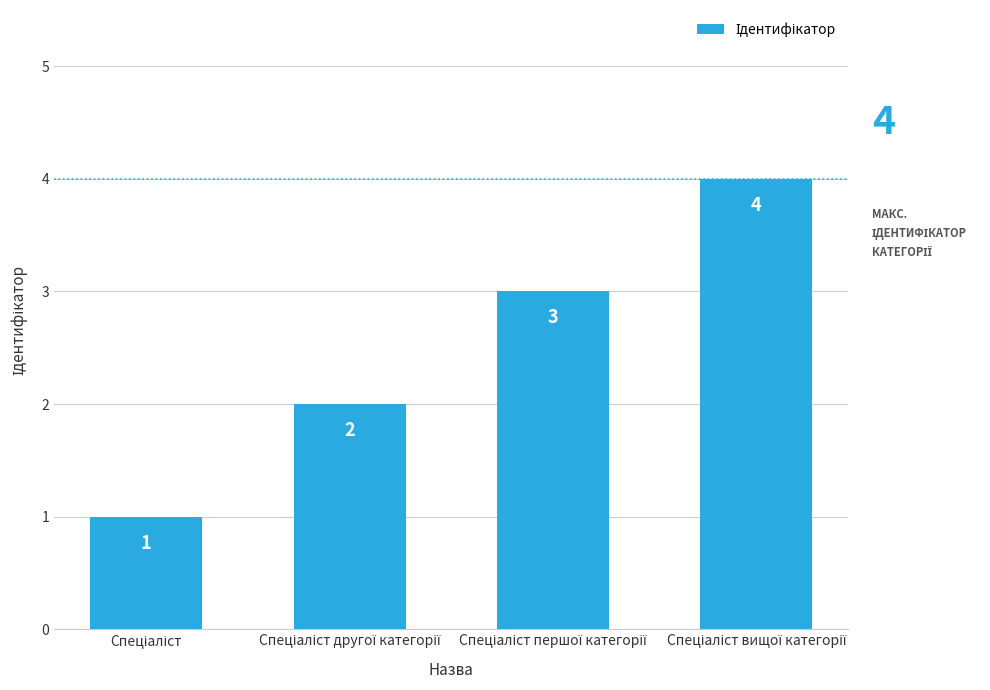

What is the greatest value displayed?

4